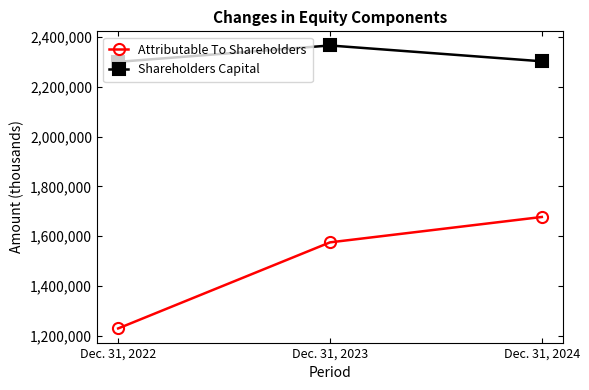

List the labels in order of Shareholders Capital value, largest first.

Dec. 31, 2023, Dec. 31, 2024, Dec. 31, 2022